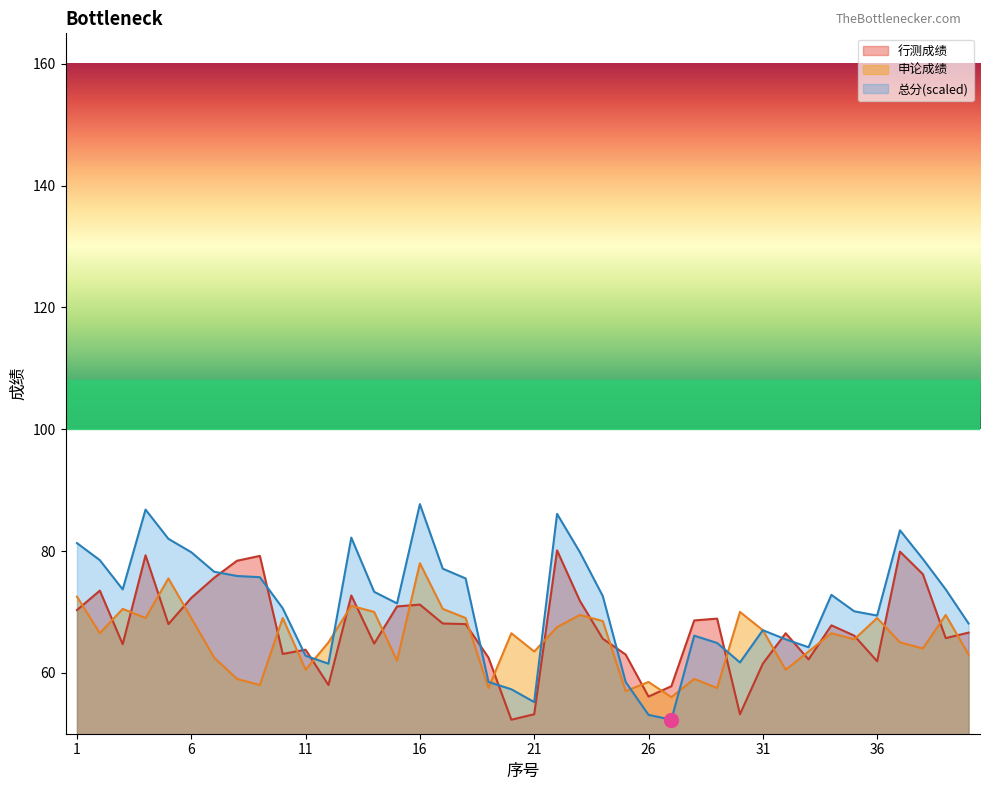

The value of 总分 at 40 is 68.1. True or false?

True